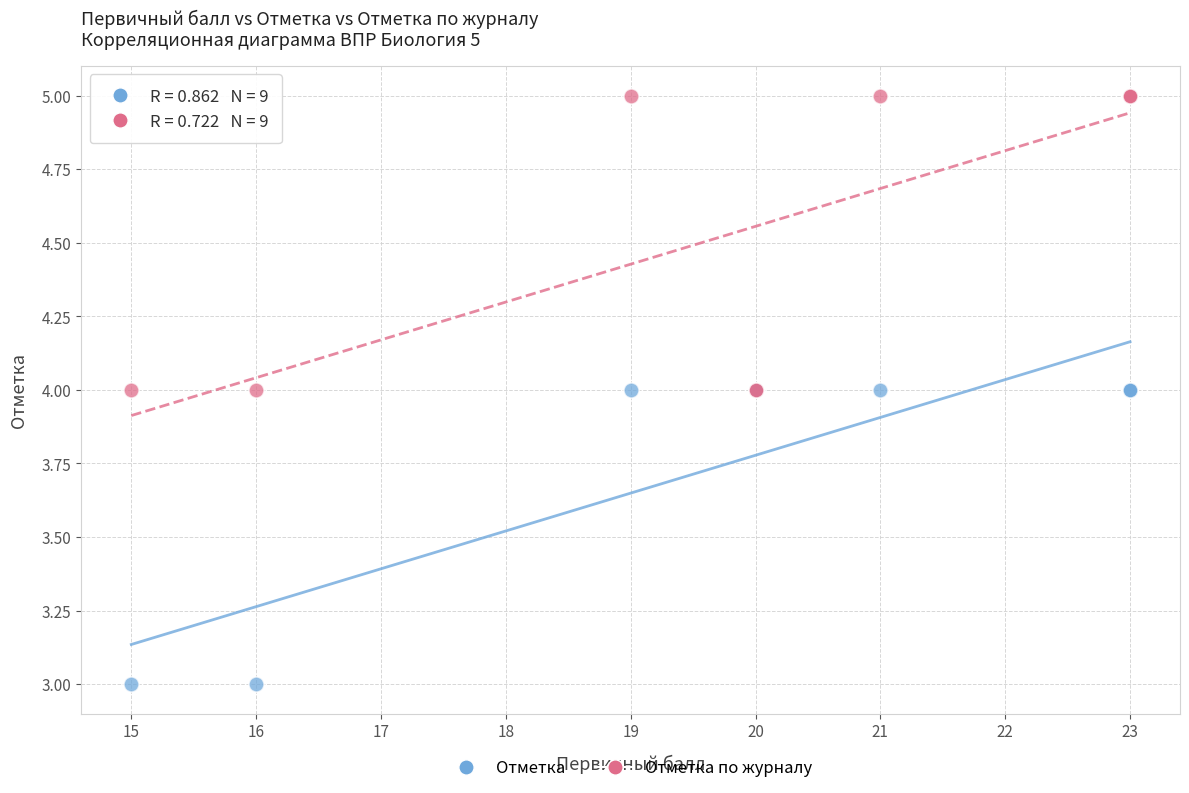

Which series reaches the maximum Y coordinate?

Отметка по журналу